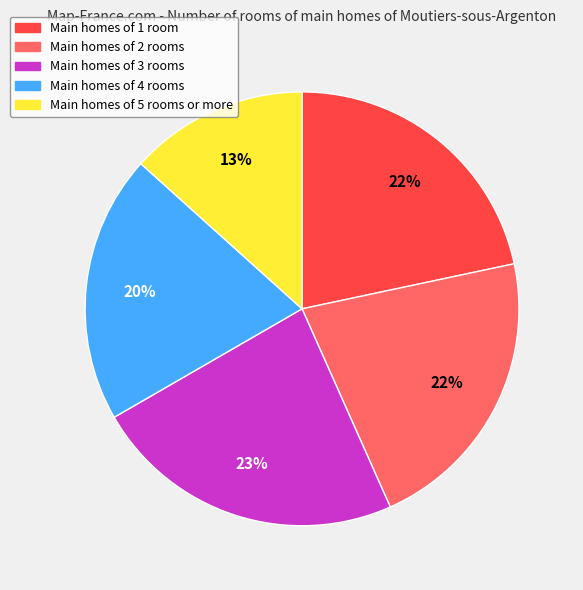

Do Main homes of 1 room and Main homes of 3 rooms together represent more than half of the pie?

No